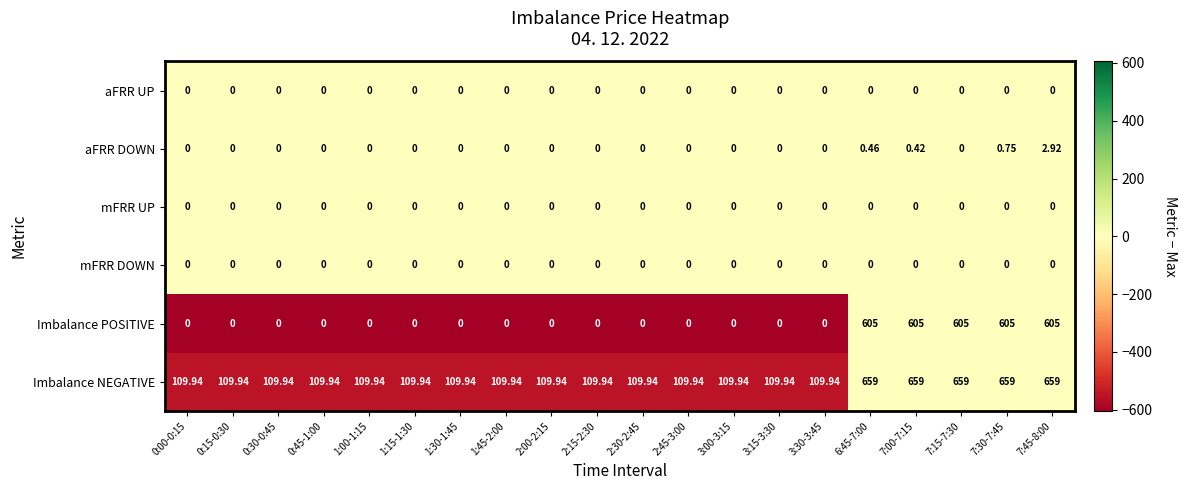

Which series has the largest total across all categories?

Imbalance NEGATIVE